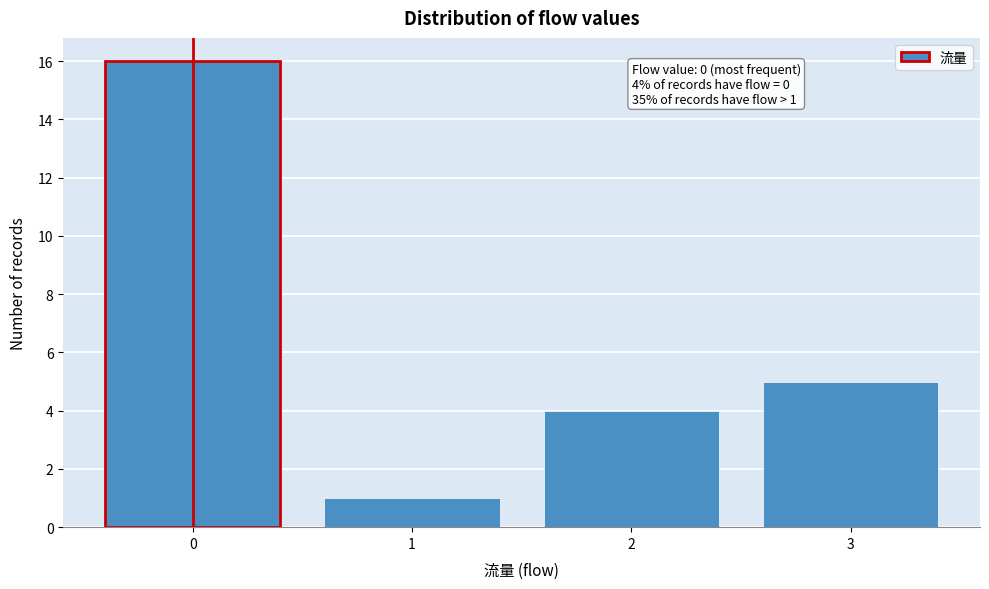

Which range on the x-axis has the tallest bar?

-0.5 to 0.5